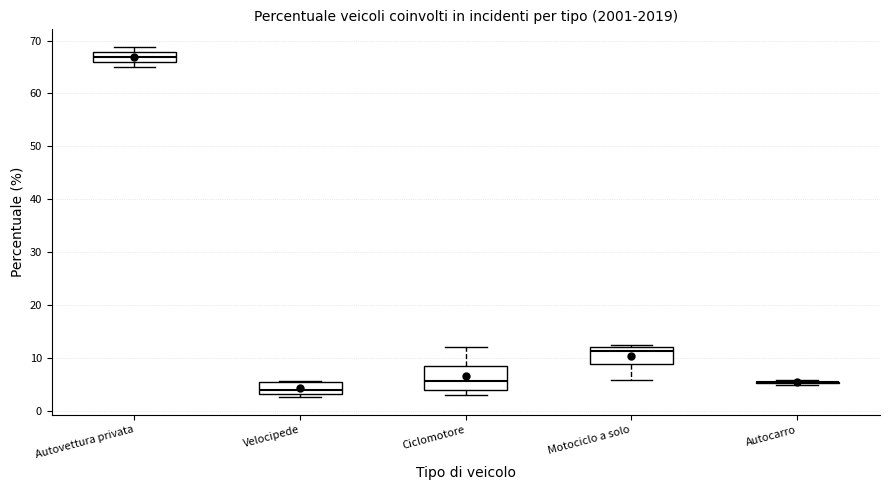

Comparing the boxes themselves (not the whiskers), which one is the tallest?

Ciclomotore